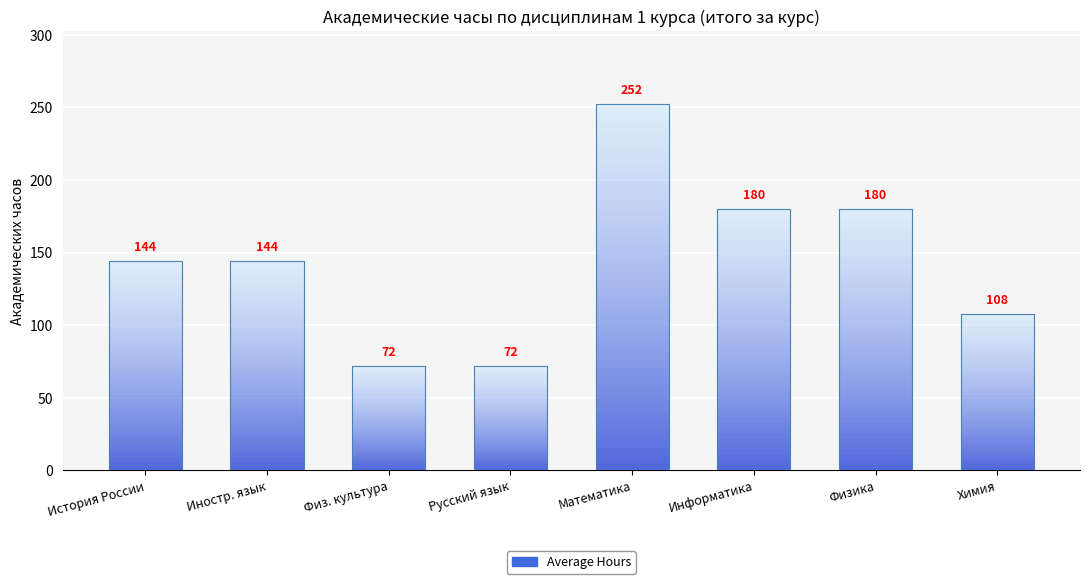

How many values are between 108 and 180?

5